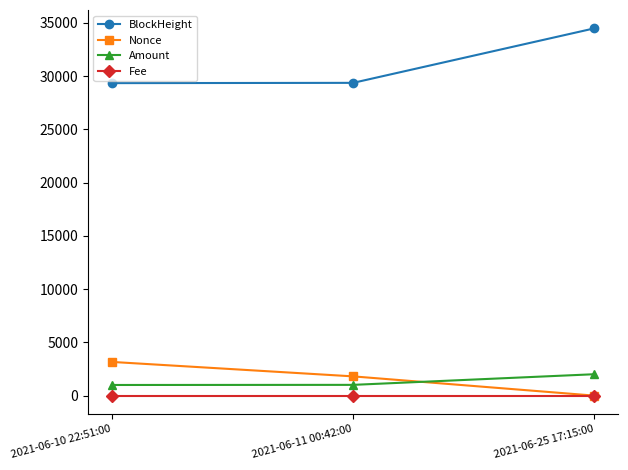

At which category is the sum across all series the highest?

2021-06-25 17:15:00